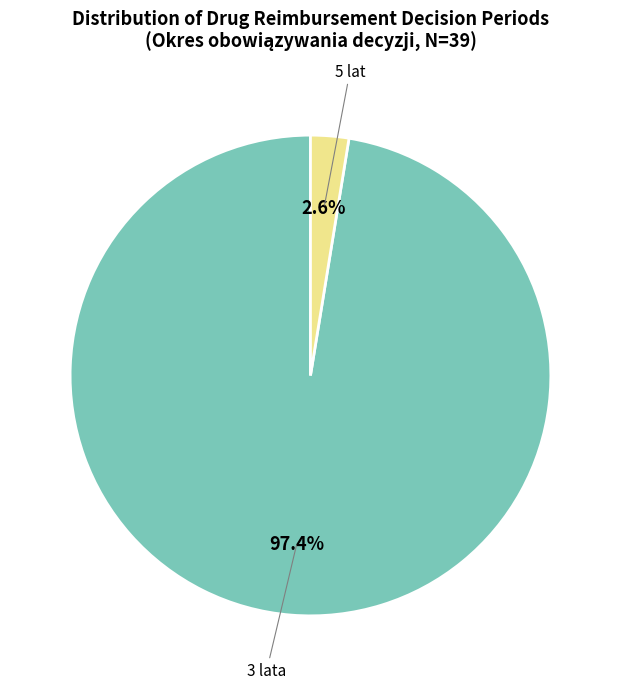

How many segments does this pie chart have?

2